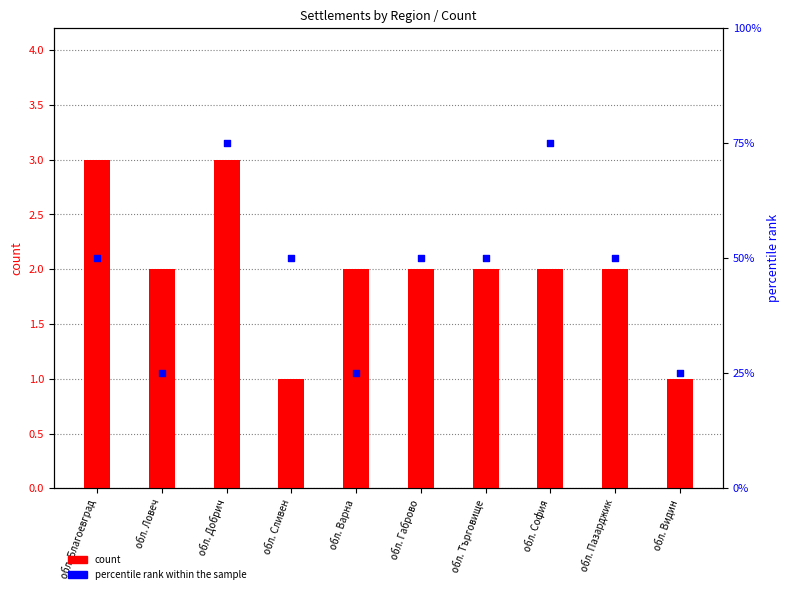

Is the value of percentile rank within the sample at обл. Видин greater than the value of count at обл. Благоевград?

Yes